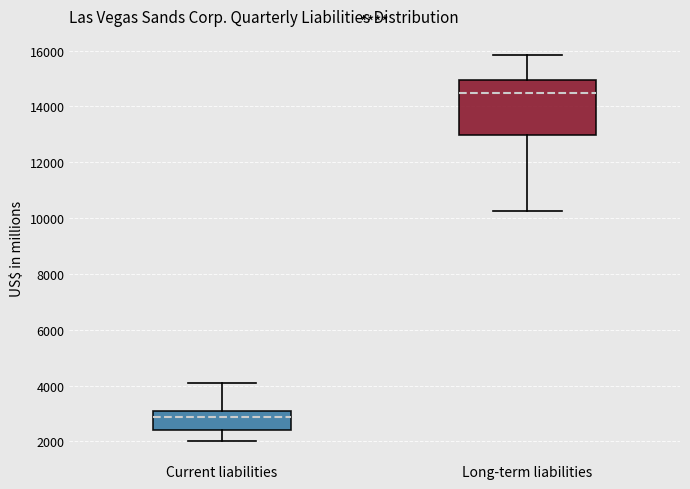

Which box is the tallest, from its lower edge to its upper edge?

Long-term liabilities